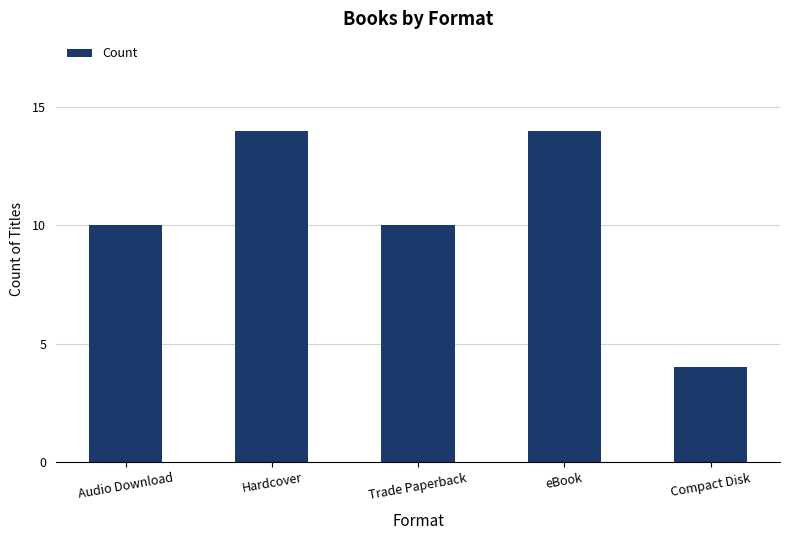

Between Trade Paperback and Hardcover, which is larger?

Hardcover